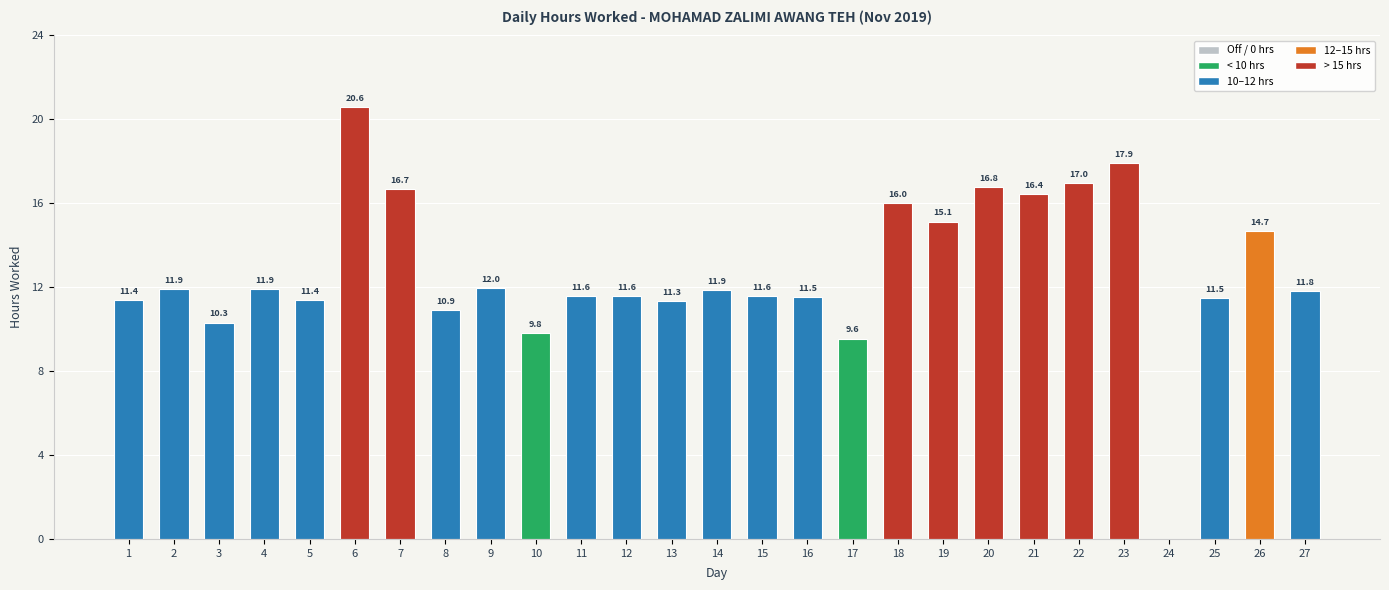

Count the number of categories in the chart.

27